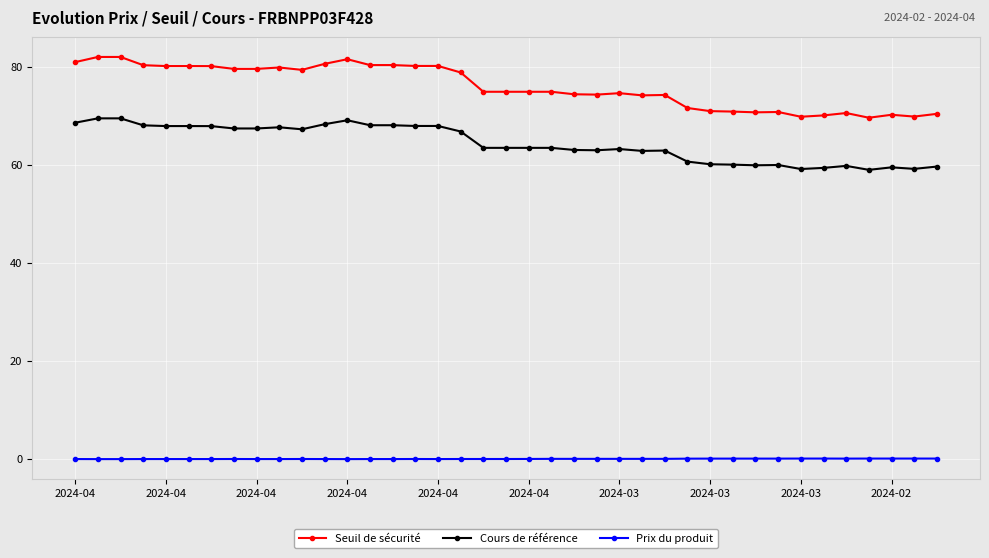

True or false: Cours de référence and Seuil de sécurité intersect in this chart.

False